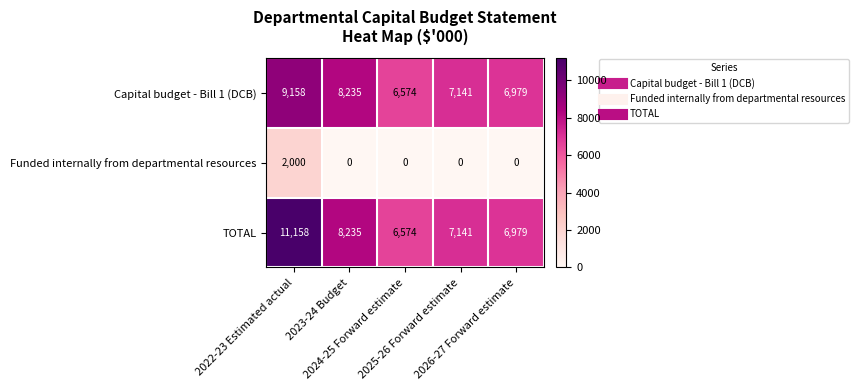

At which category is the sum across all series the highest?

2022-23 Estimated actual